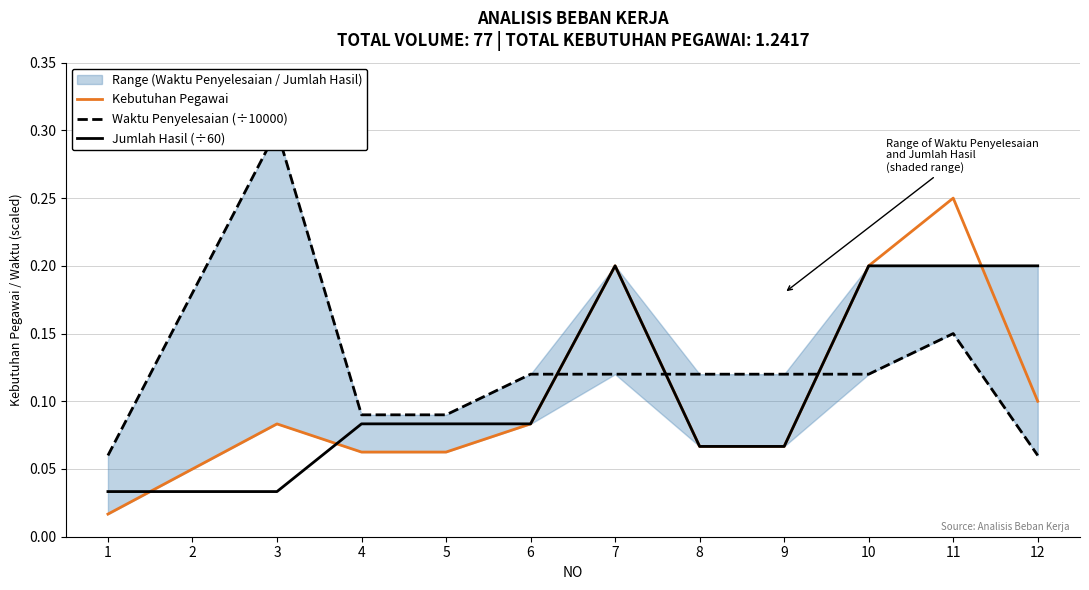

What is the value of the Jumlah Hasil (÷60) point at the 4th from the left?

0.1